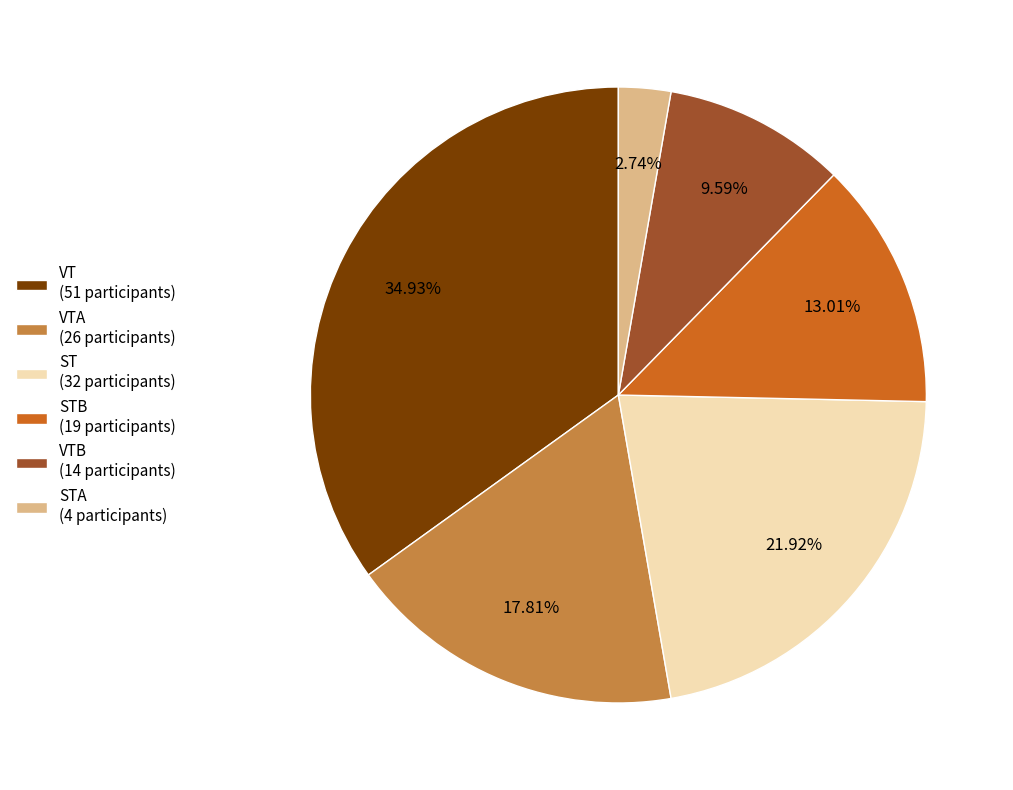

Combined, do ST (32 participants) and STB (19 participants) account for over 50%?

No